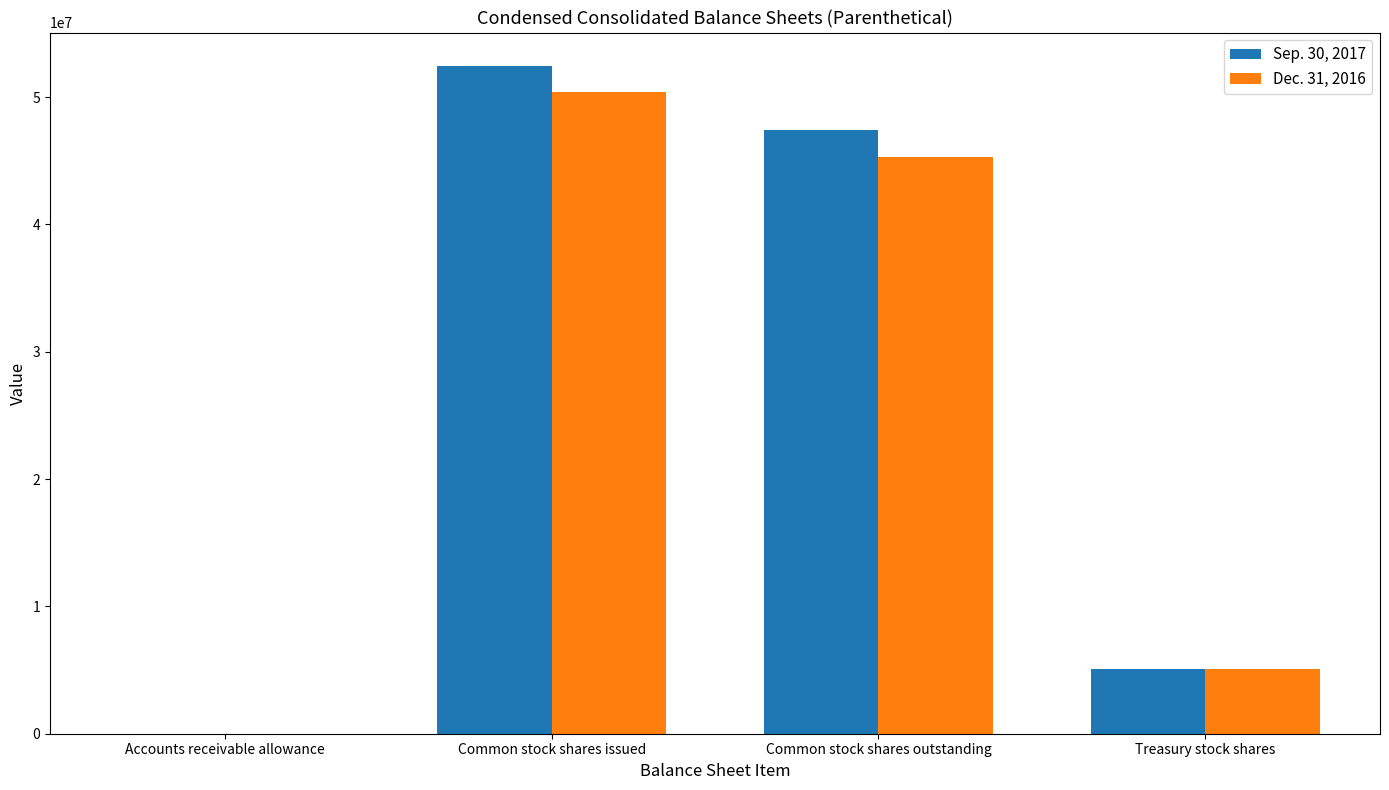

Between Common stock shares issued and Treasury stock shares, which series saw the biggest shift?

Sep. 30, 2017